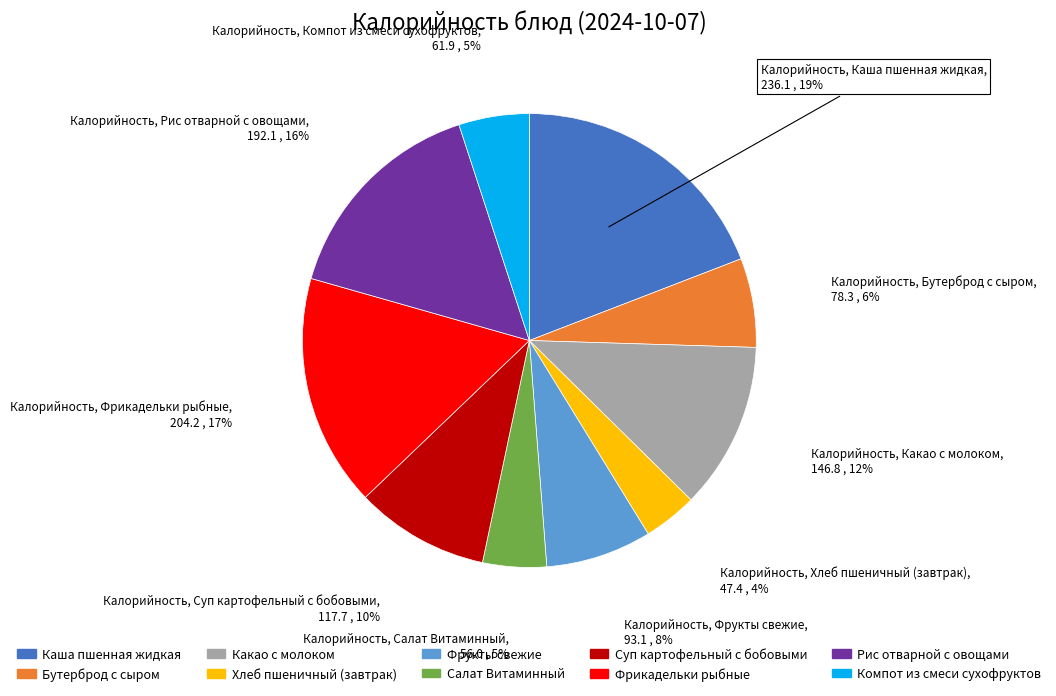

Is Бутерброд с сыром the majority of the pie?

No